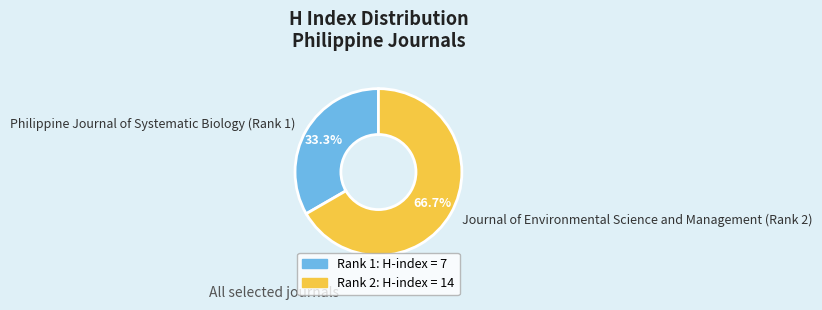

What is the total percentage of Journal of Environmental Science and Management (Rank 2) and Philippine Journal of Systematic Biology (Rank 1)?

100.0%